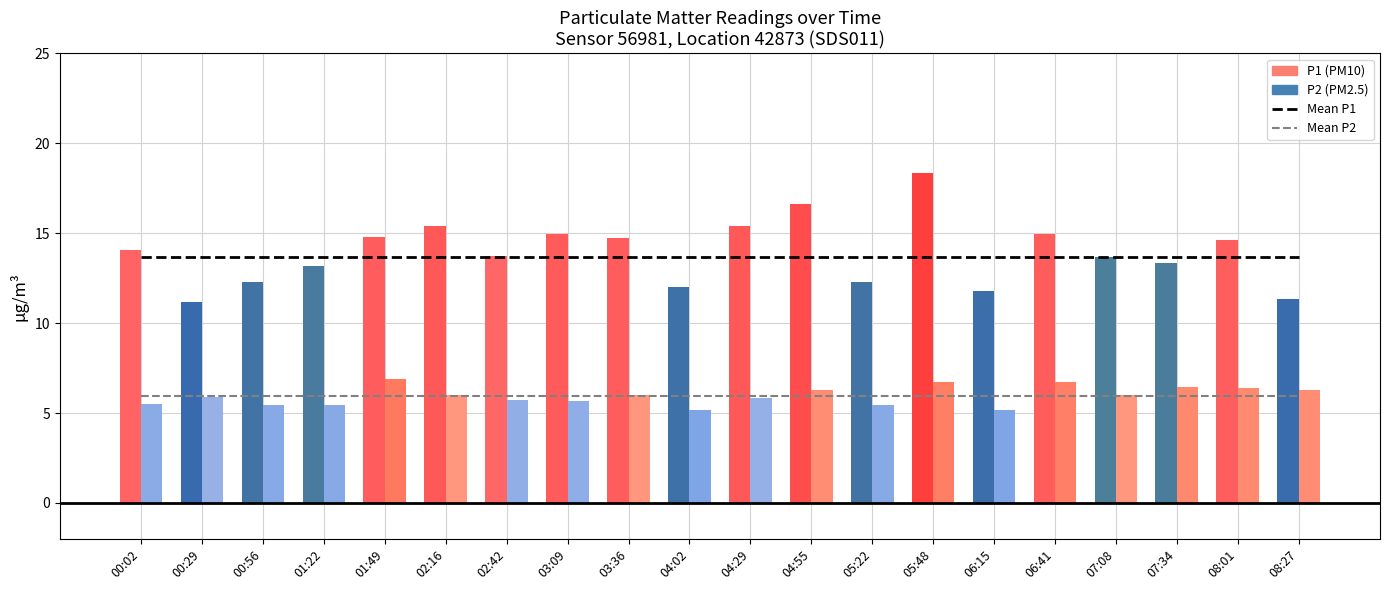

What is the value of the Mean P2 bar at the 3rd from the left?

6.0